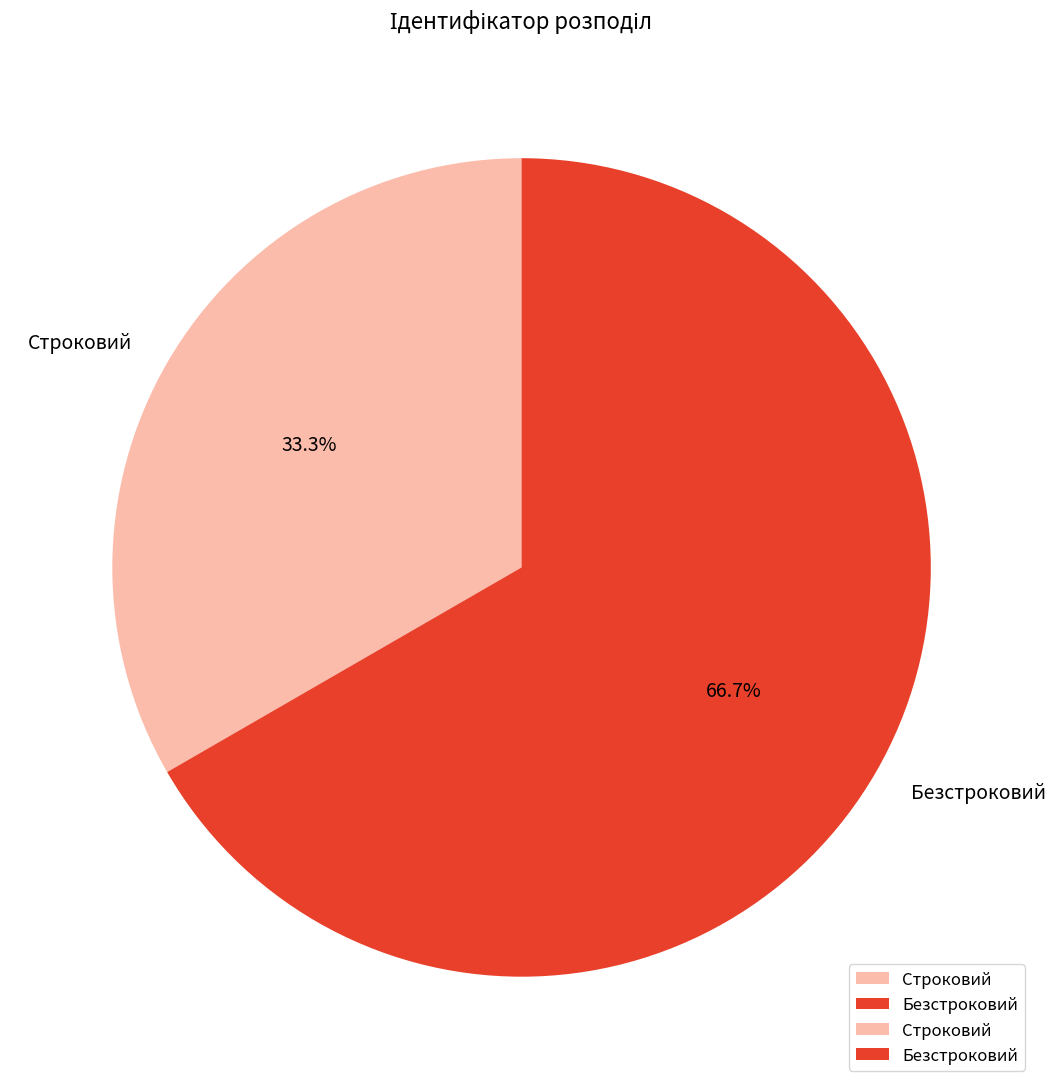

Count the number of slices in the pie.

2